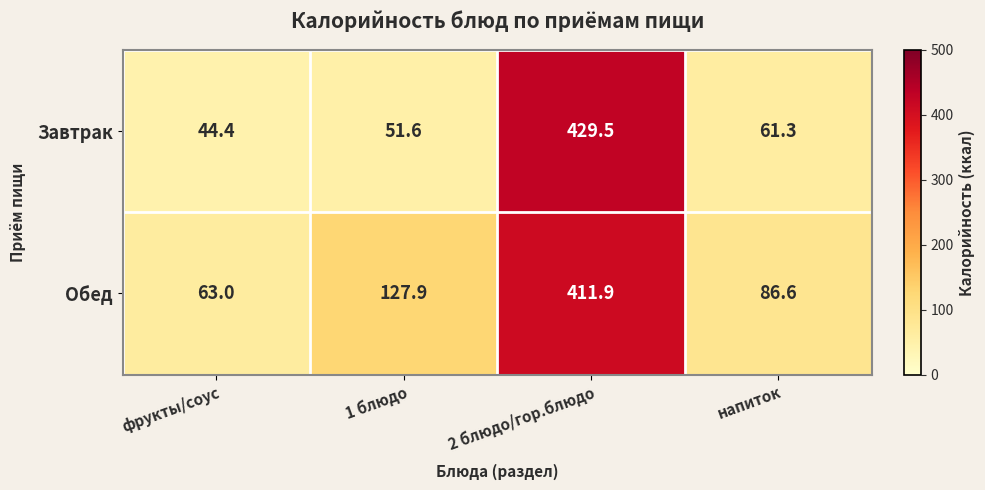

What is the spread (max minus min) of values at 2 блюдо/гор.блюдо?

17.6